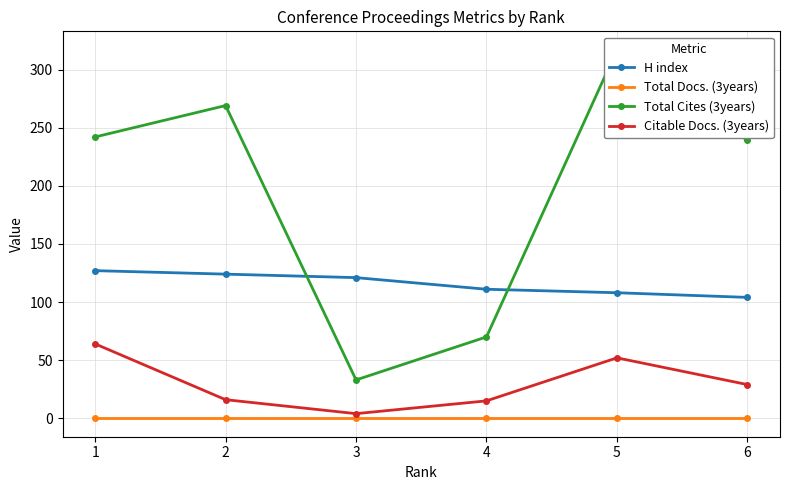

How many data points does each series have?

6